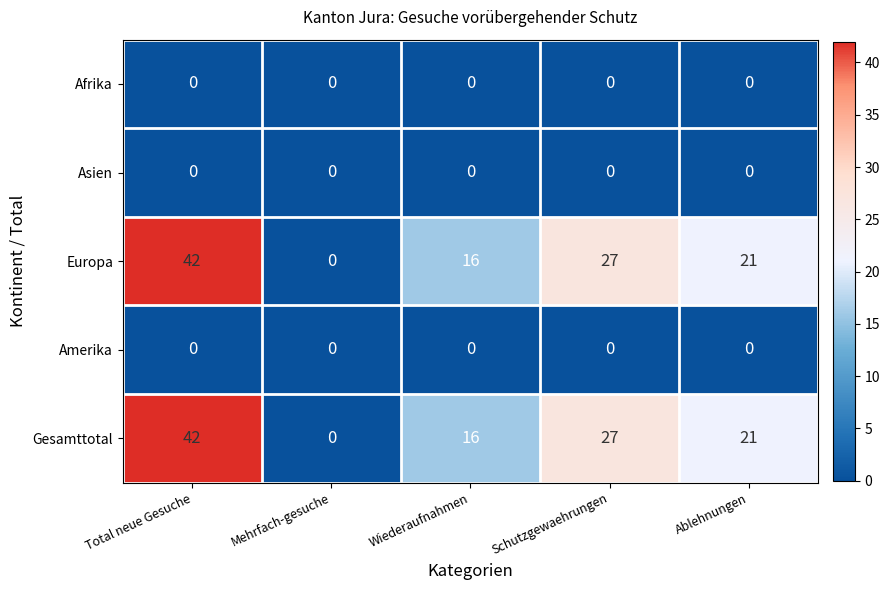

What is the total value across all series at Wiederaufnahmen?

32